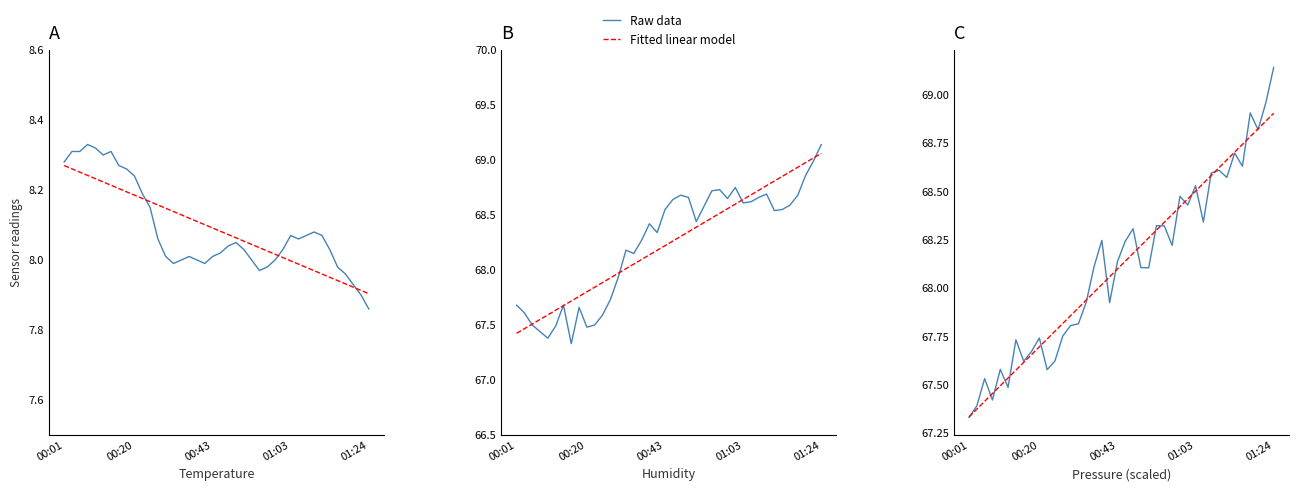

What is the sum of all Raw data values?

2724.7